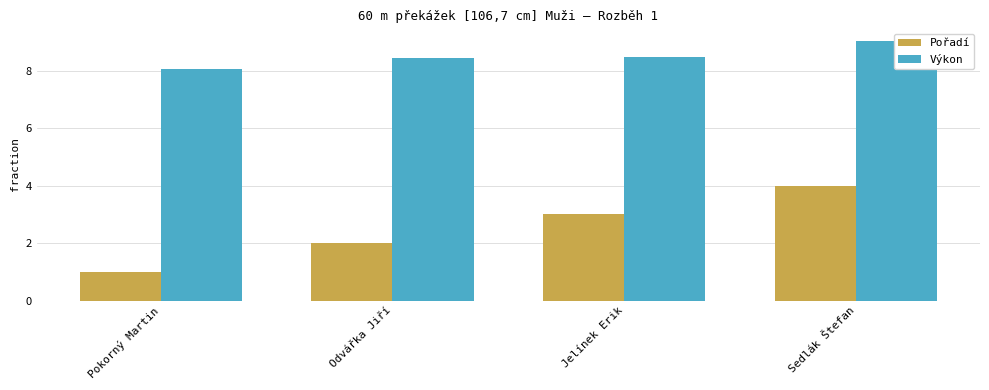

Between Odvářka Jiří and Jelínek Erik, which is larger?

Jelínek Erik